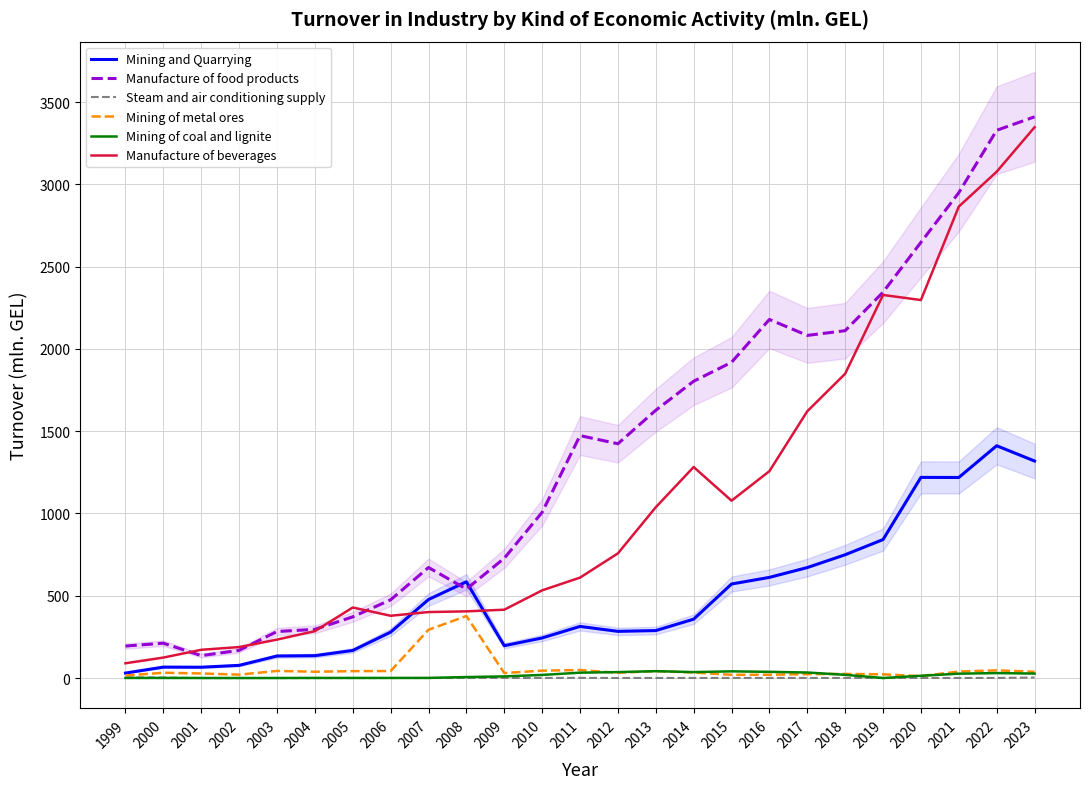

Rank the series at 2009 from highest to lowest value.

Manufacture of food products, Manufacture of beverages, Mining and Quarrying, Mining of metal ores, Mining of coal and lignite, Steam and air conditioning supply